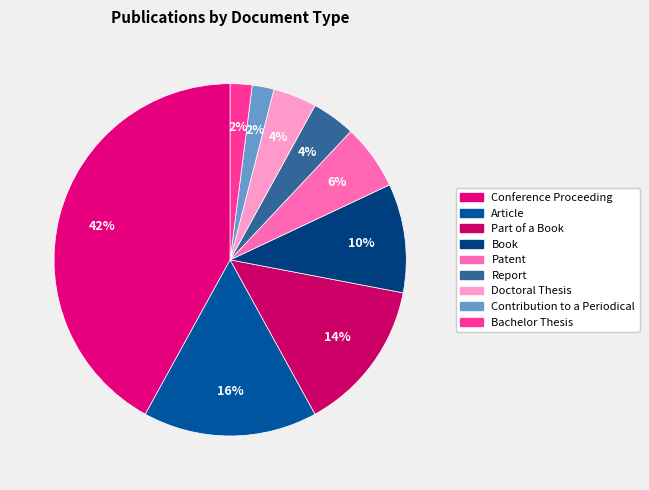

How many segments does this pie chart have?

9